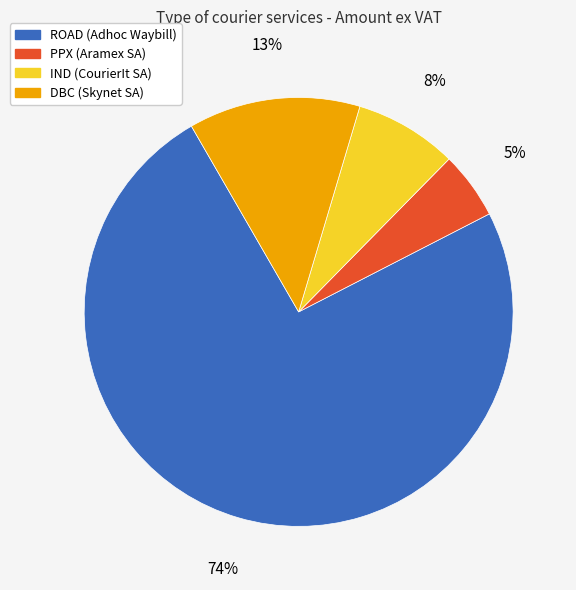

How many slices are in this pie chart?

4